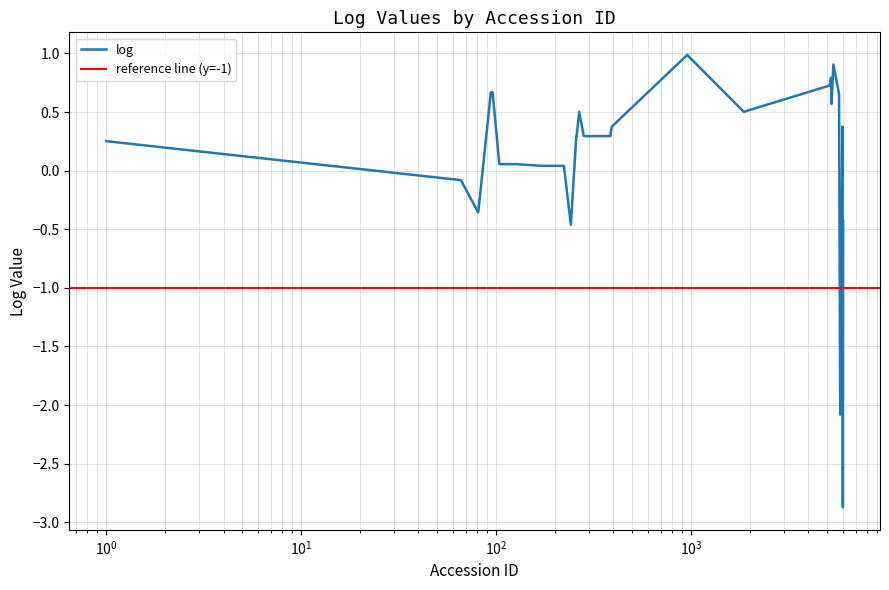

What is the minimum value shown in the chart?

-2.9